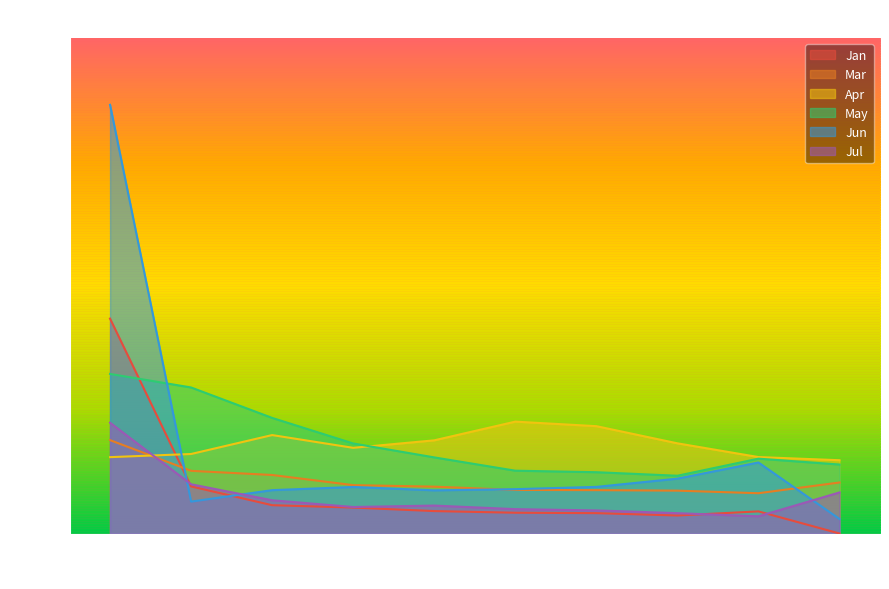

In Jun, how many points are lower than both neighbors (excluding endpoints)?

2